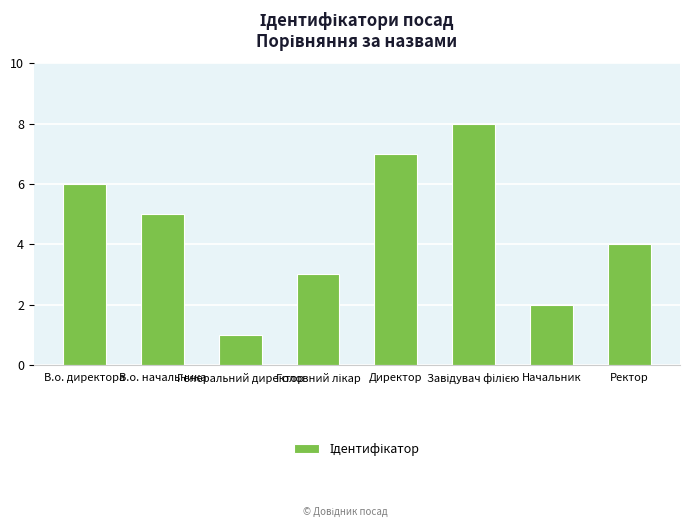

Is it true that the value at В.о. начальника is 3?

False